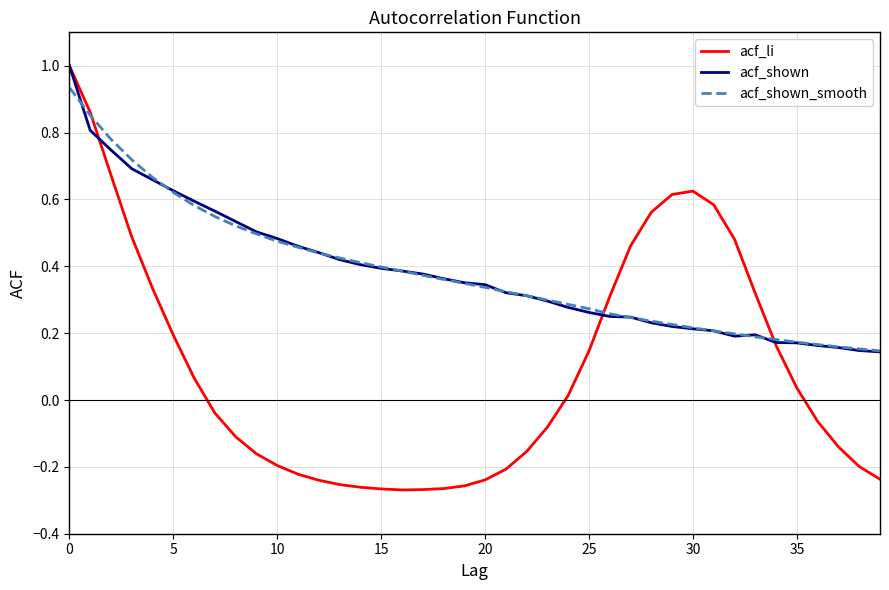

What is the highest value of the acf_li series?

1.0